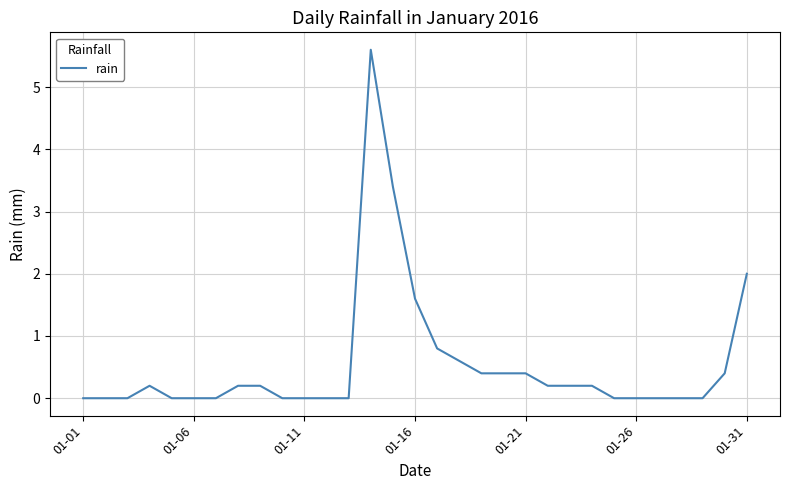

What is the maximum value shown in the chart?

5.6